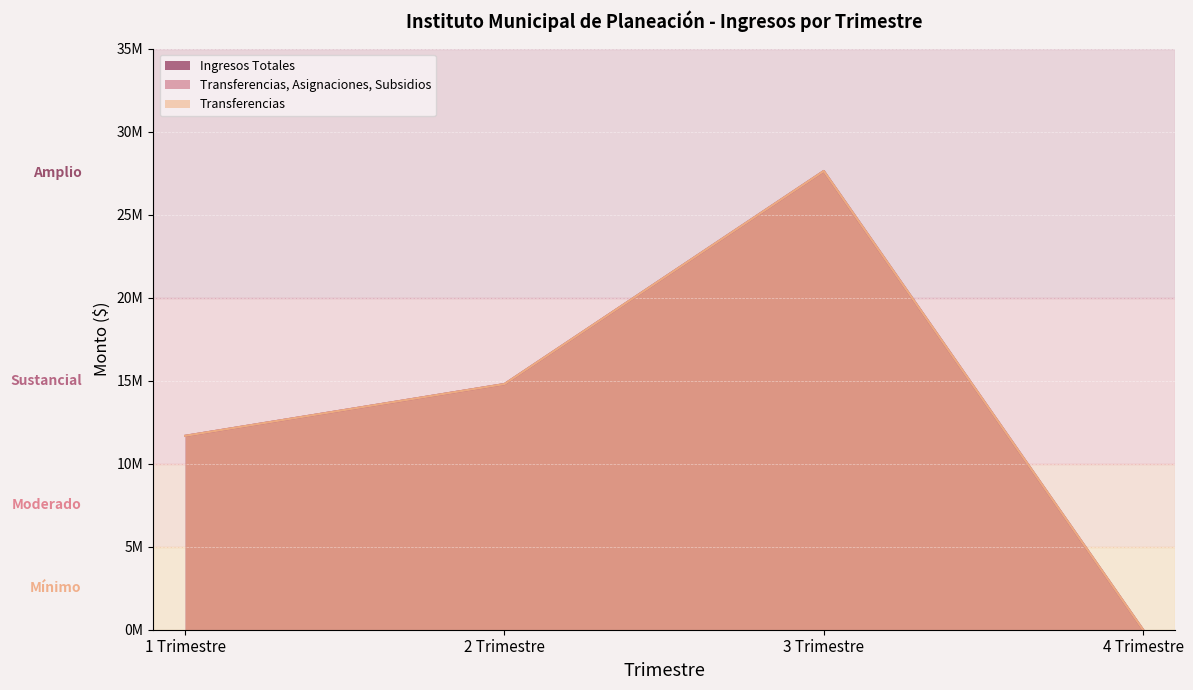

Is it true that Transferencias, Asignaciones, Subsidios equals 18502237.1 at 1 Trimestre?

False